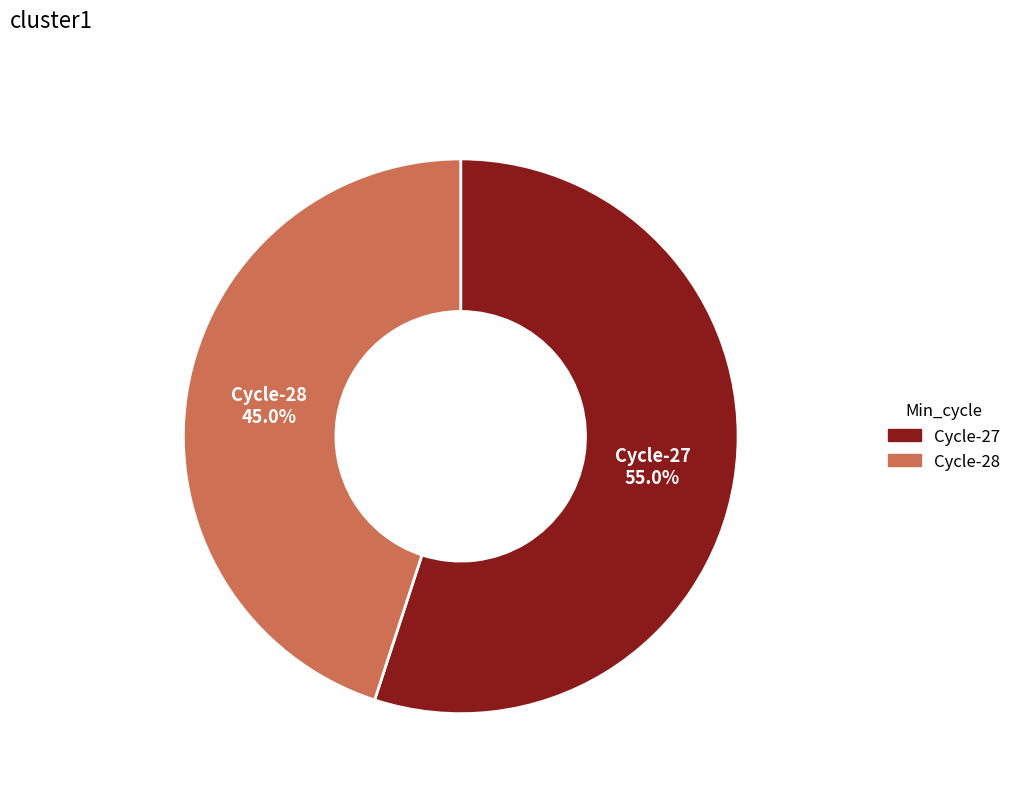

Is there a majority slice in this chart?

Yes